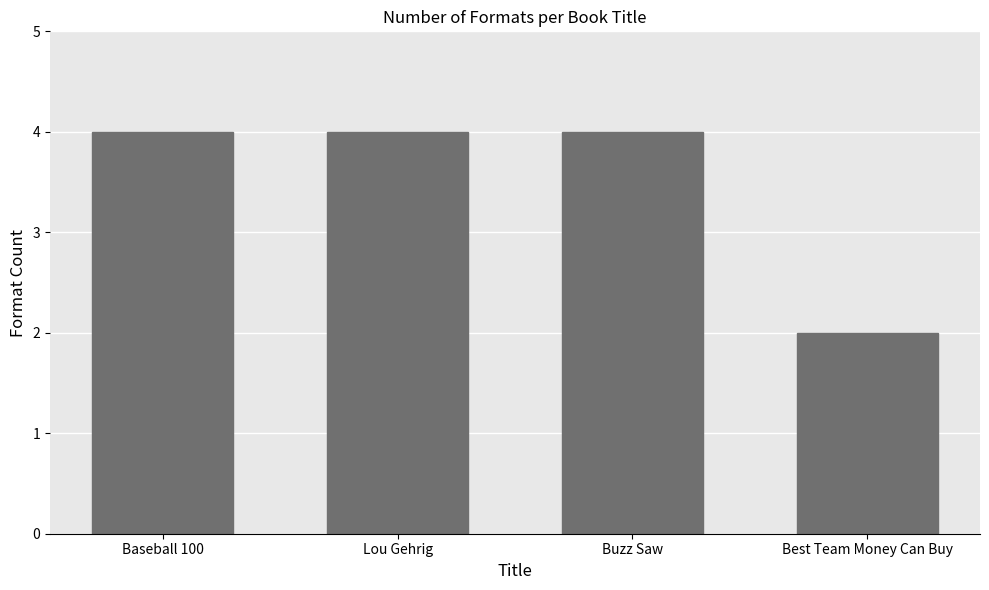

Count the values in the range 4 to 5.

3